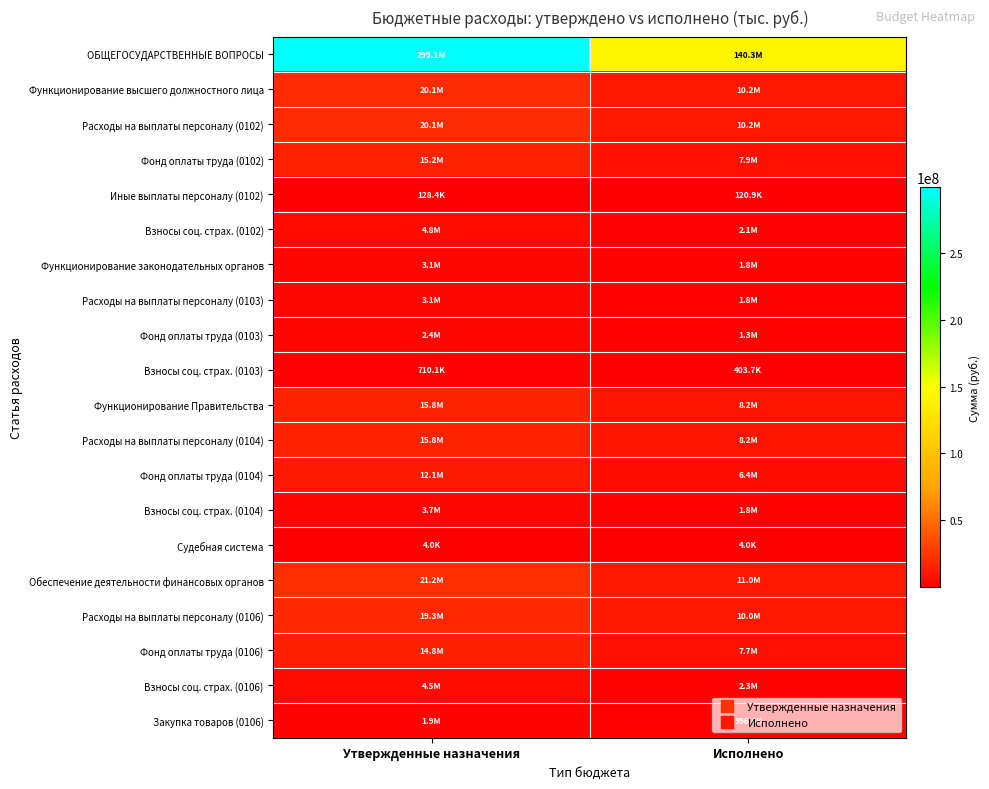

How many series are shown in this chart?

20